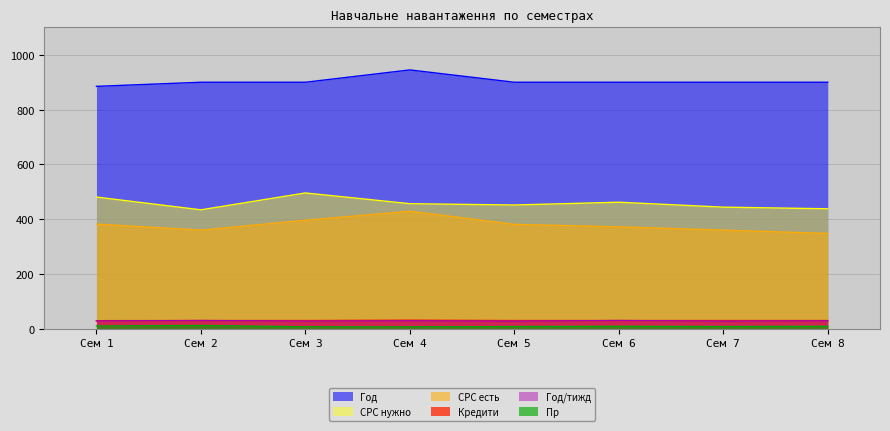

Does the chart display data point markers on the line(s)?

No